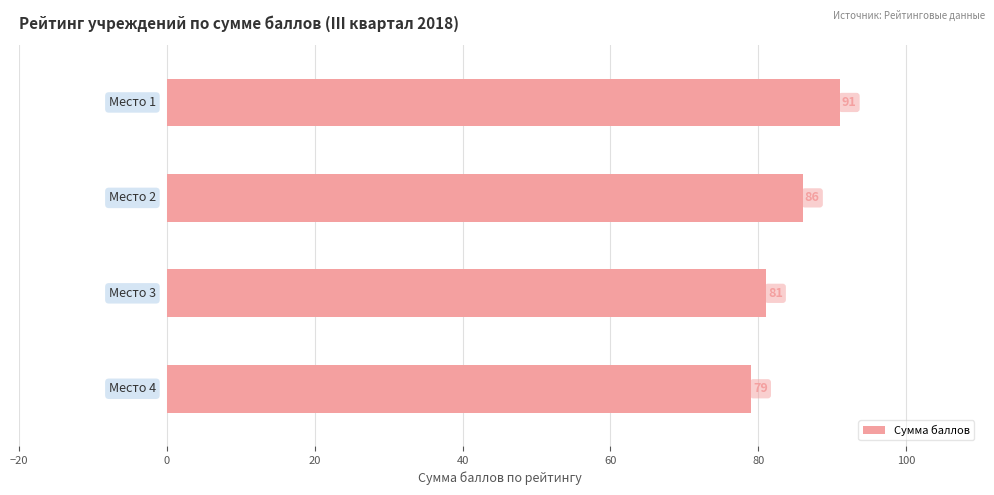

What is the difference between the maximum and second lowest values?

10